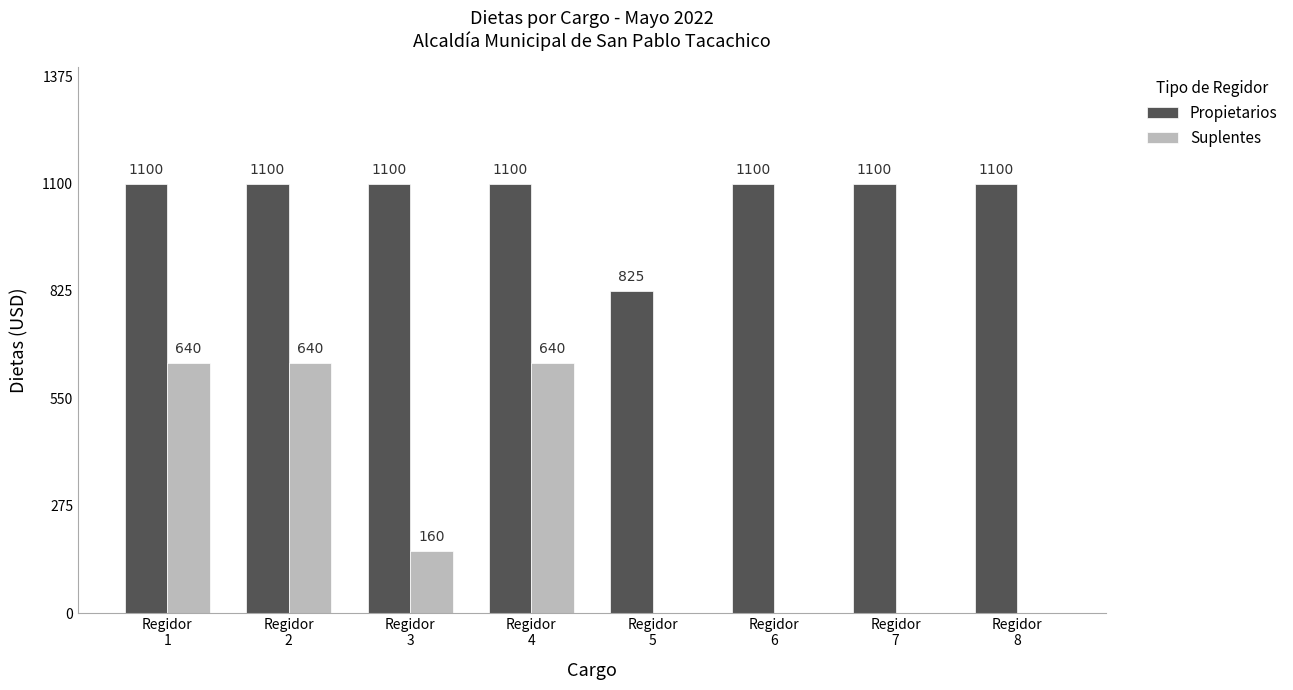

What are all the series names shown in the legend?

Propietarios, Suplentes